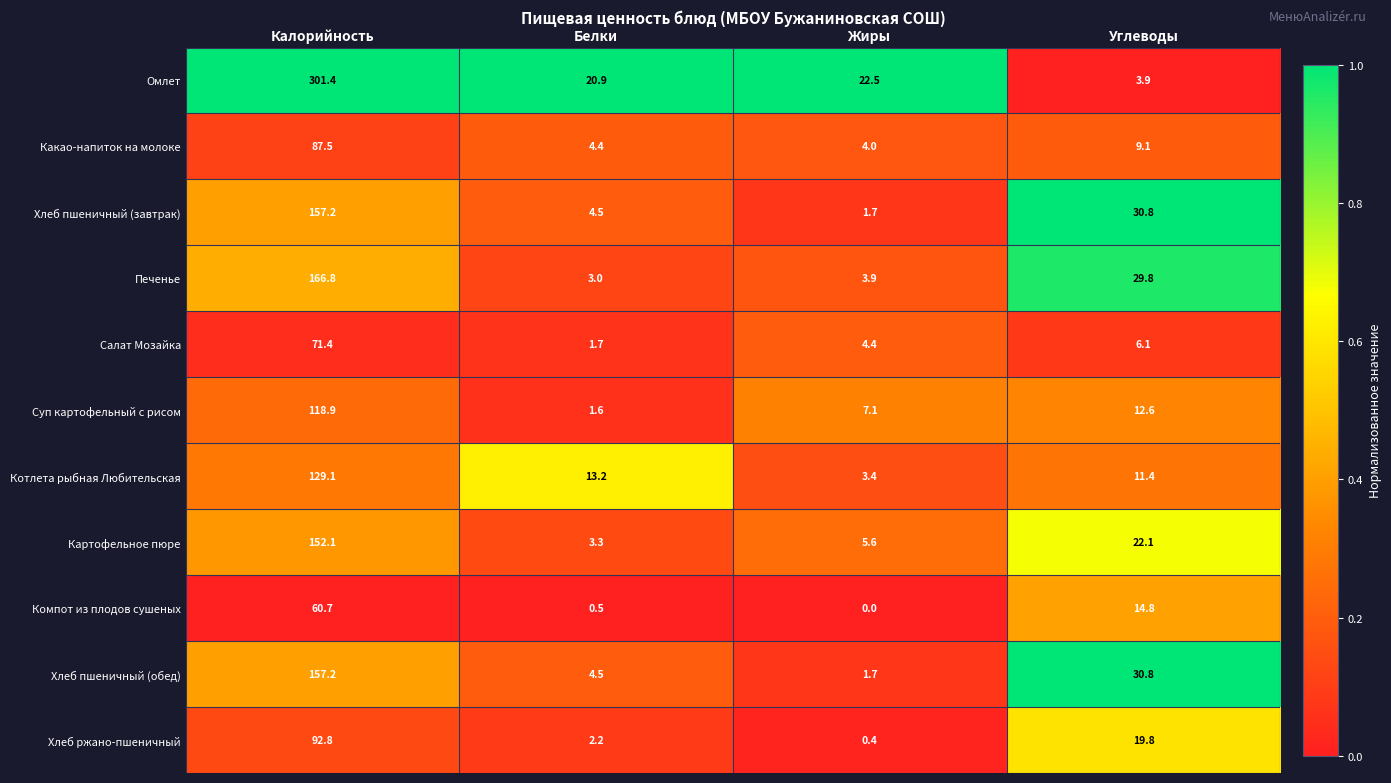

What is the total value across all series at Калорийность?

1495.1